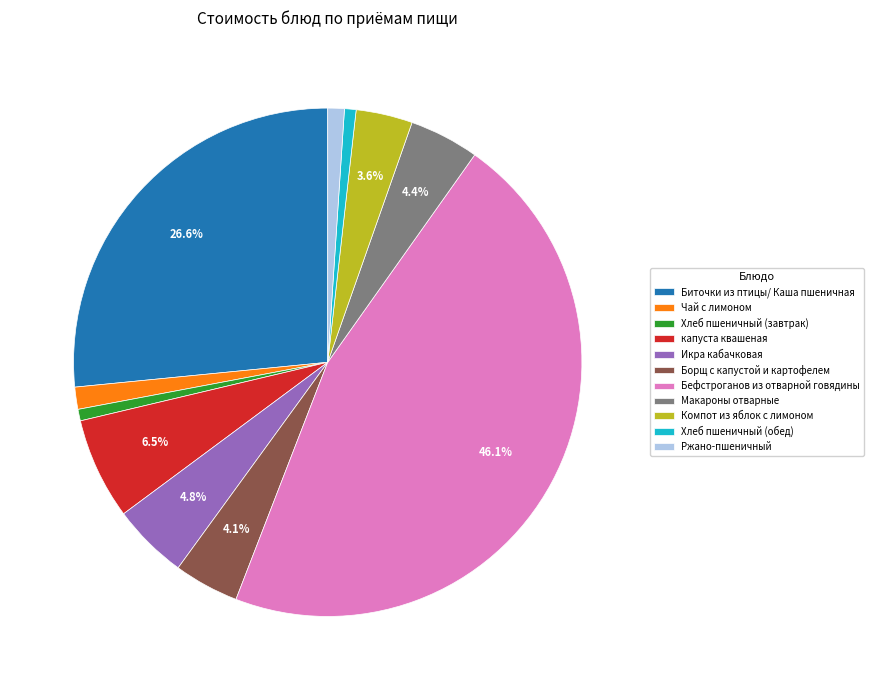

Is the sum of Хлеб пшеничный (завтрак) and Компот из яблок с лимоном greater than half?

No